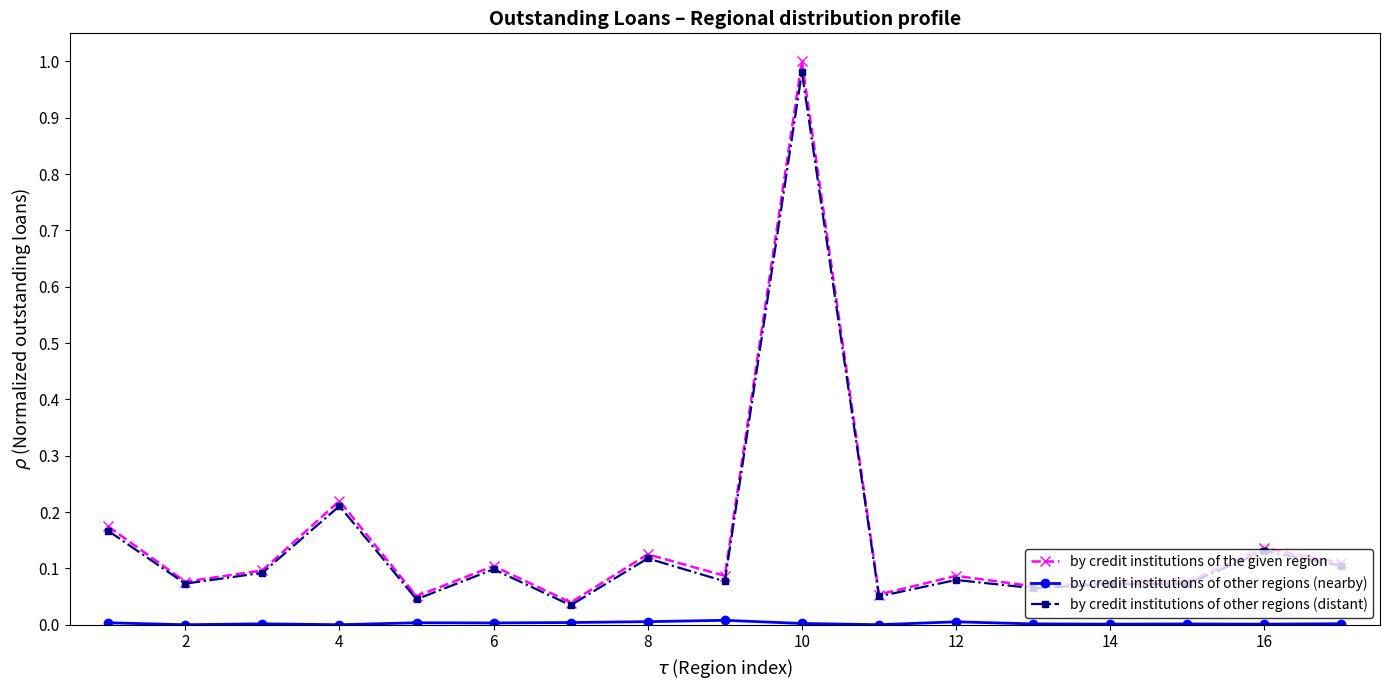

Which series has the widest spread of values?

by credit institutions of the given region